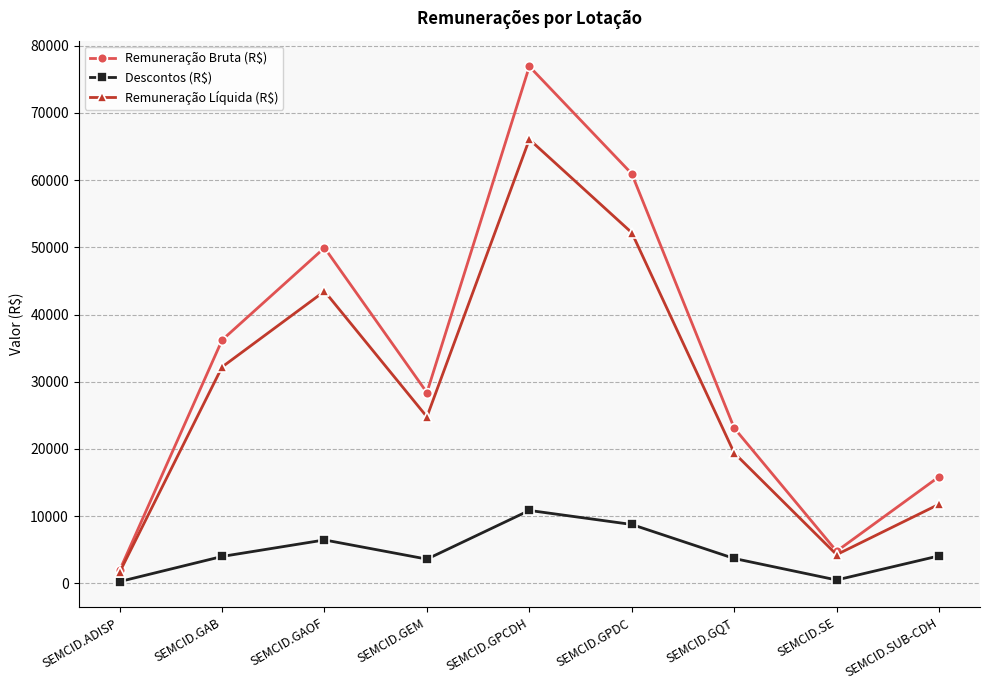

What is the spread (max minus min) of values at SEMCID.SE?

4277.3